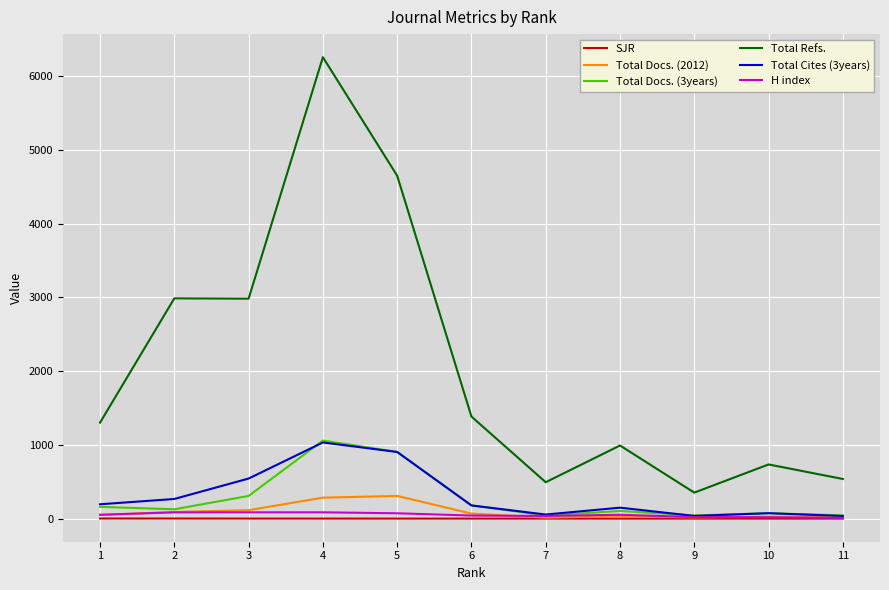

What is the average value of the Total Docs. (3years) series?

277.3